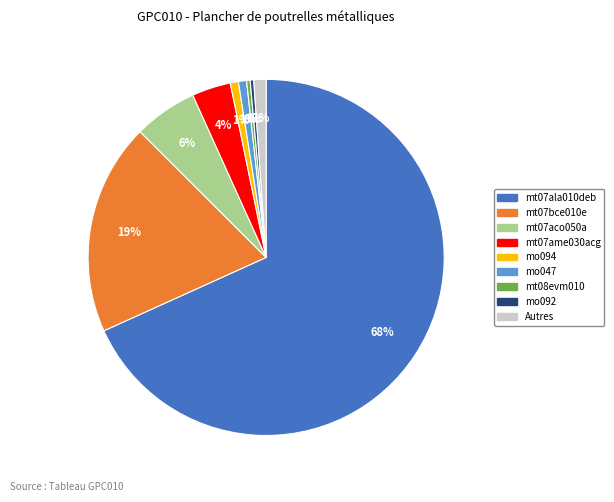

To the nearest percent, what is the average slice percentage?

11%